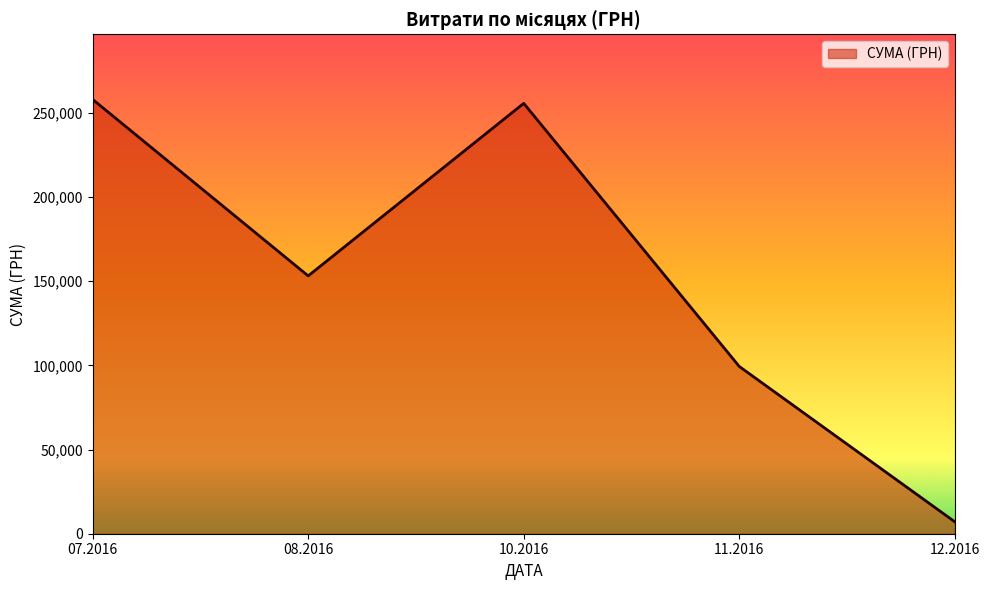

Is it true that the value at 08.2016 is 153102.2?

True